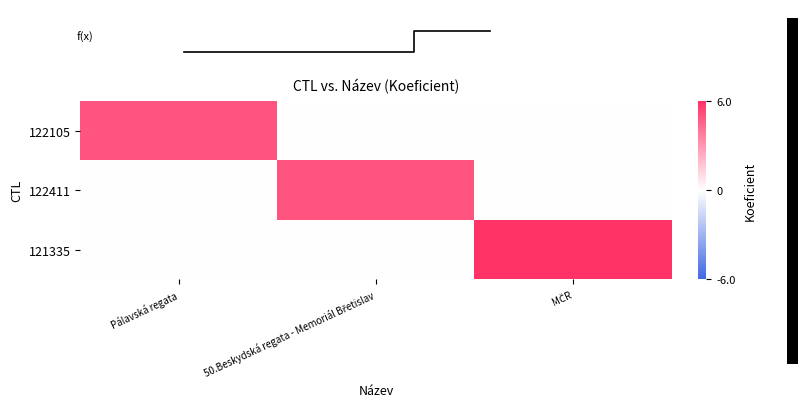

At 50.Beskydská regata - Memoriál Břetislav, list the series in order from smallest to largest.

122105, 121335, 122411